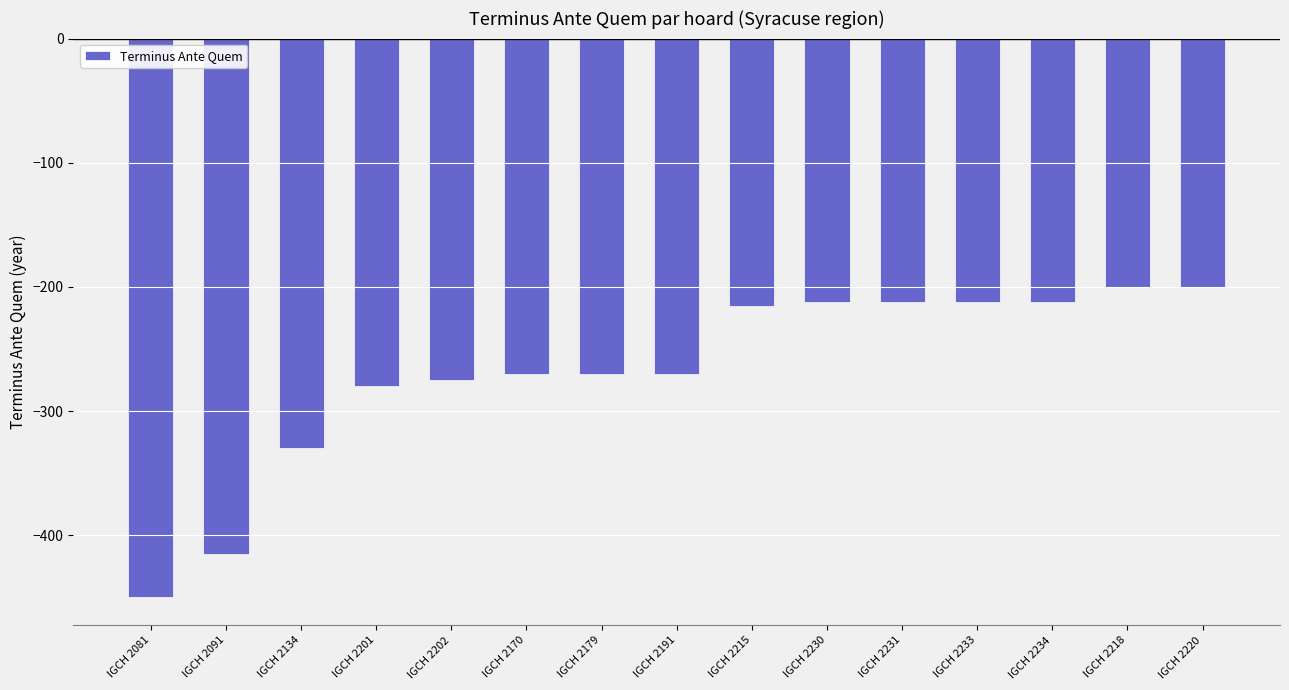

What is the difference between the second highest and second lowest values?

215